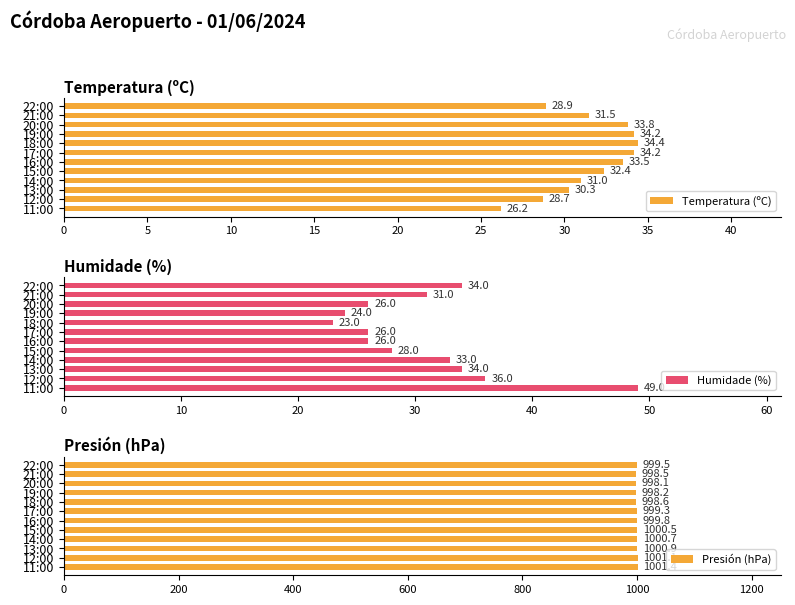

What is the minimum value for Temperatura (ºC)?

26.2